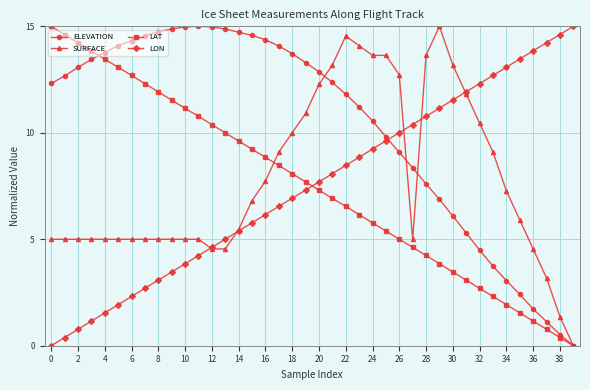

What is the value of the SURFACE point at the 18th from the left?

9.1